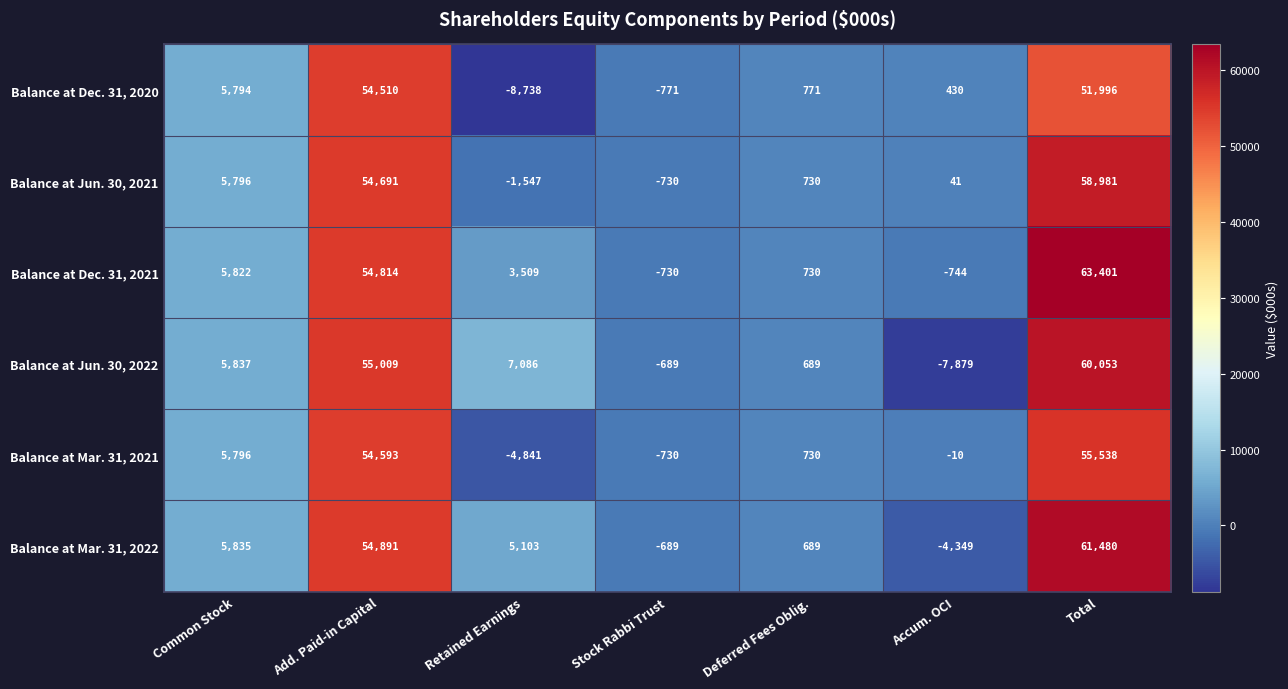

What is the greatest value displayed?

63401